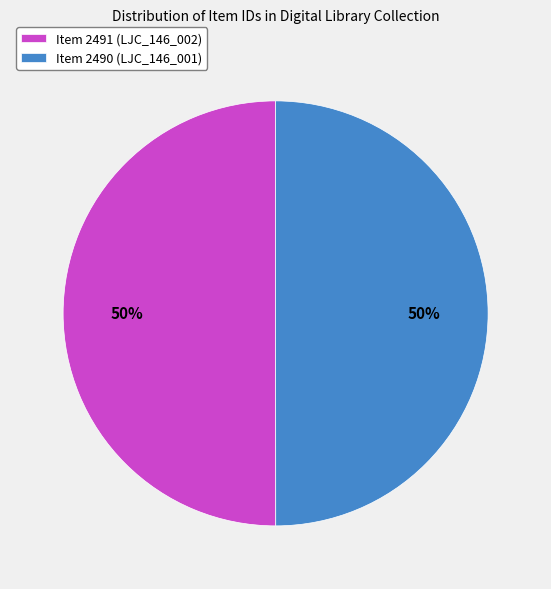

Is the sum of Item 2491 (LJC_146_002) and Item 2490 (LJC_146_001) greater than half?

Yes